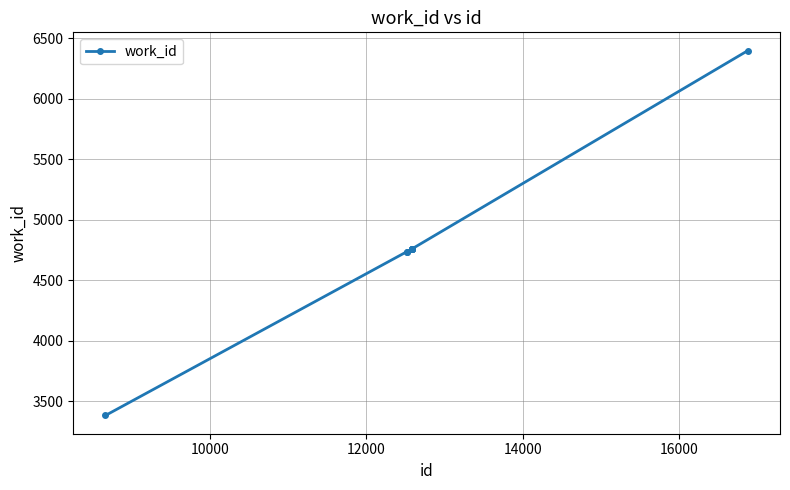

What is the difference between the maximum and minimum values?

3016